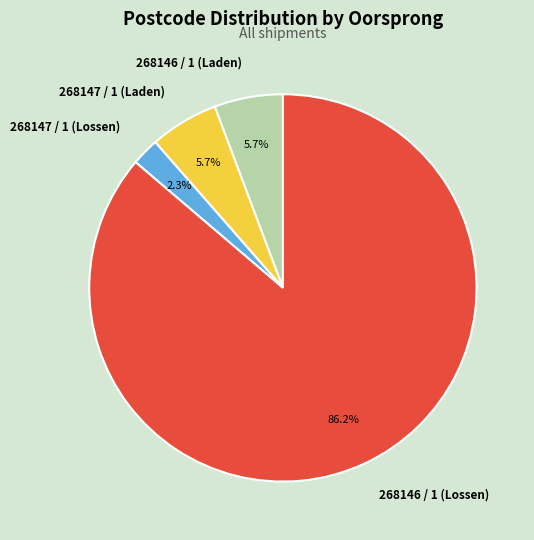

What percentage is NOT represented by 268146 / 1 (Laden)?

94.3%